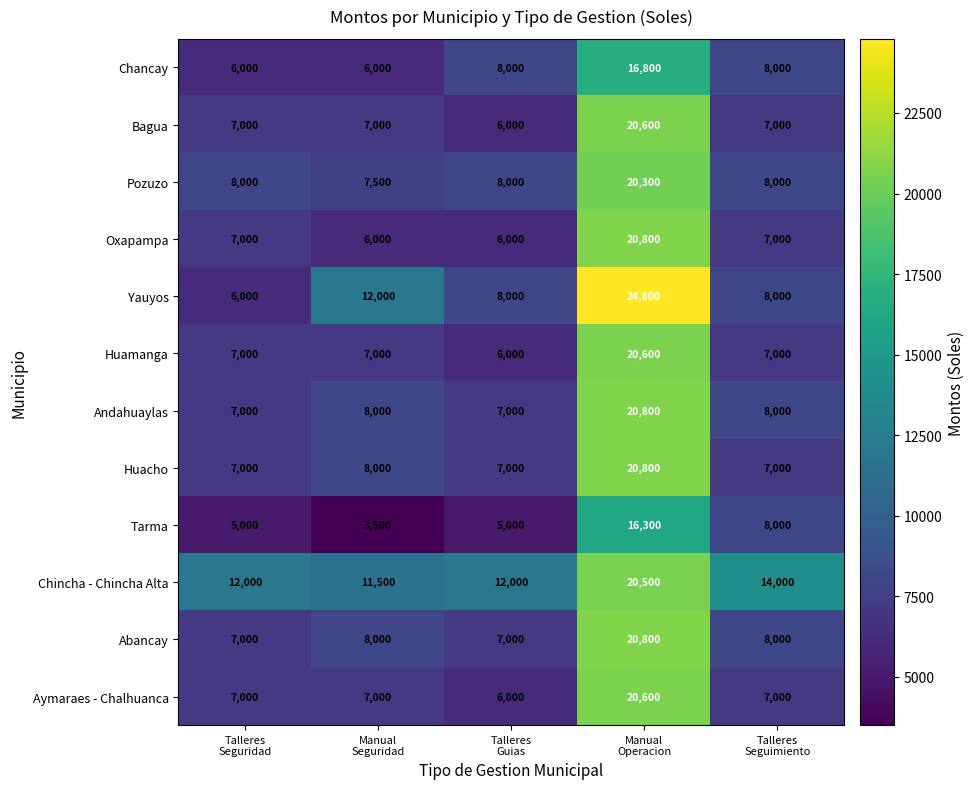

At how many categories does at least one series exceed 8698?

5